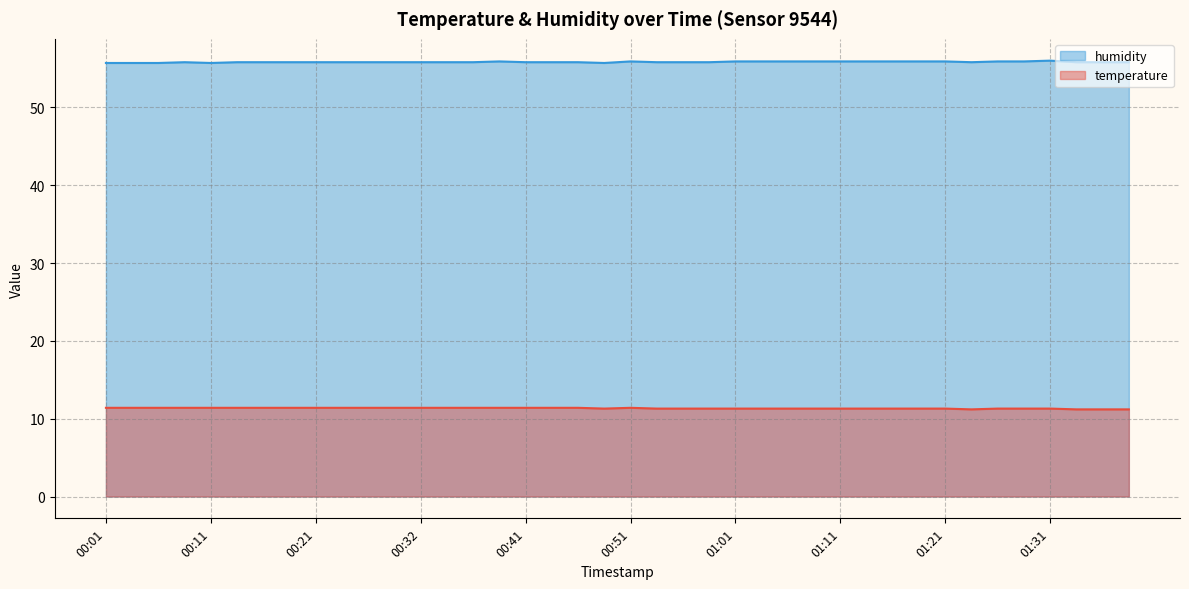

What is the difference between the humidity values at 01:11 and 00:34?

0.1